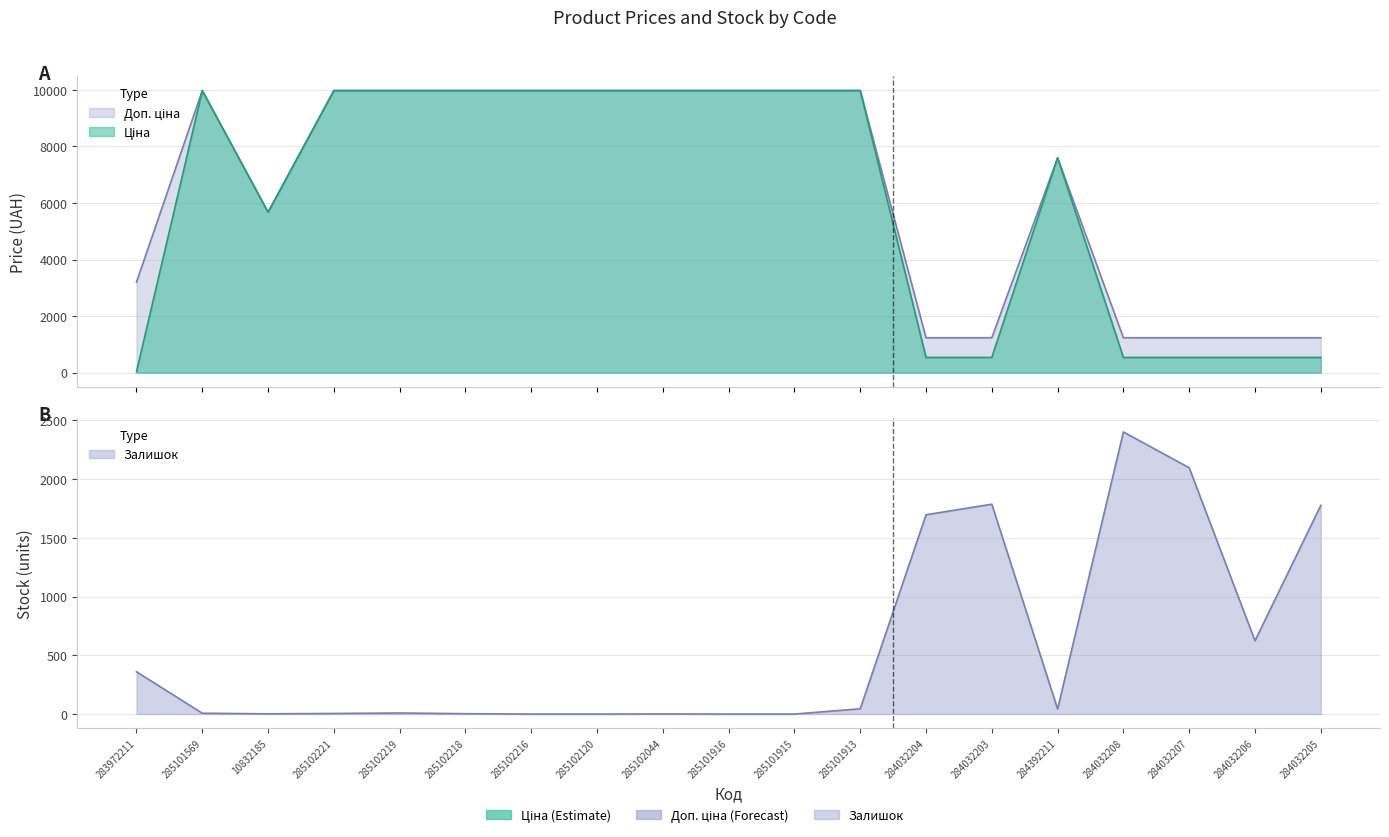

What is the difference between the second highest and minimum values in the Доп. ціна series?

8739.6